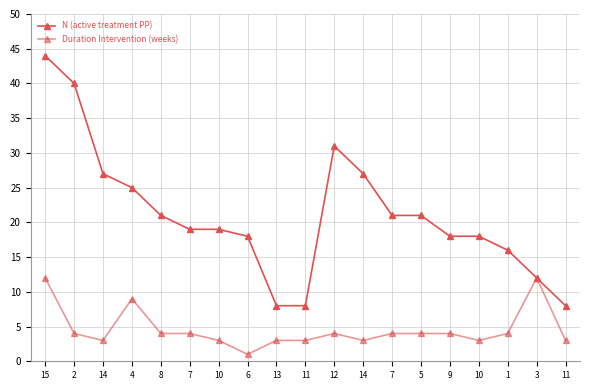

Is this an area chart (filled region under the line)?

No